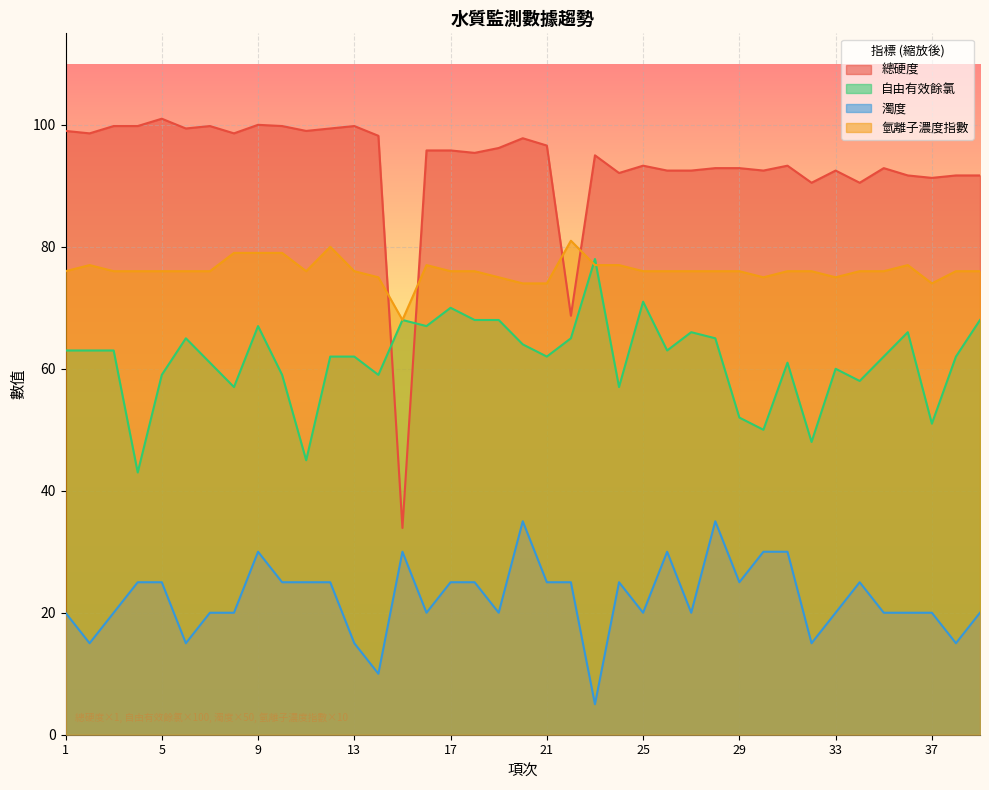

Which has a higher value, 23 or 38?

23